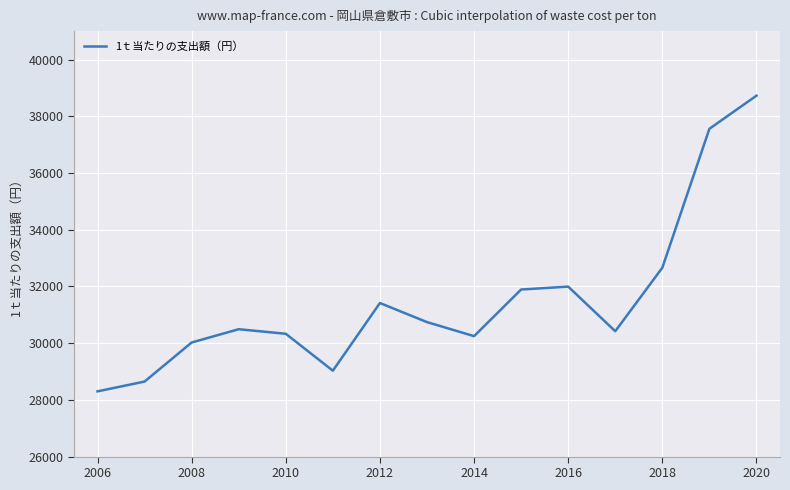

How many series are shown in this chart?

1